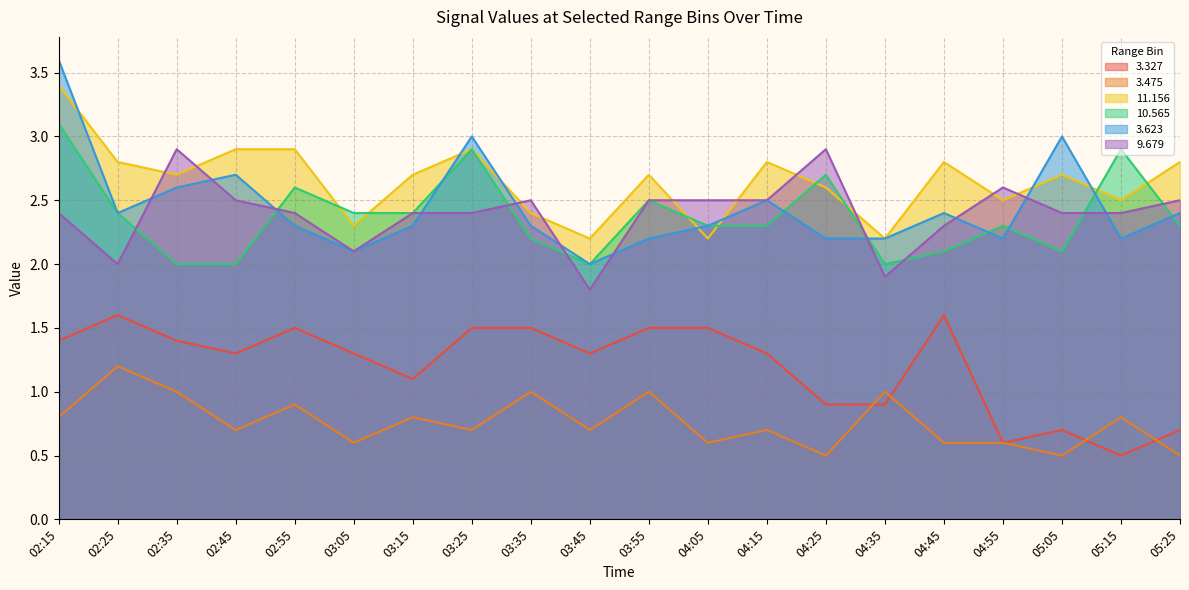

Which series has the largest total across all categories?

11.156